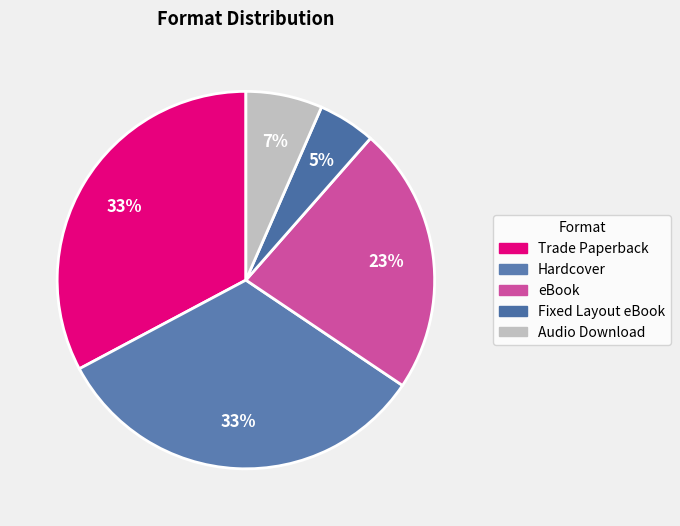

Combined, what portion of the pie is eBook and Fixed Layout eBook?

27.9%